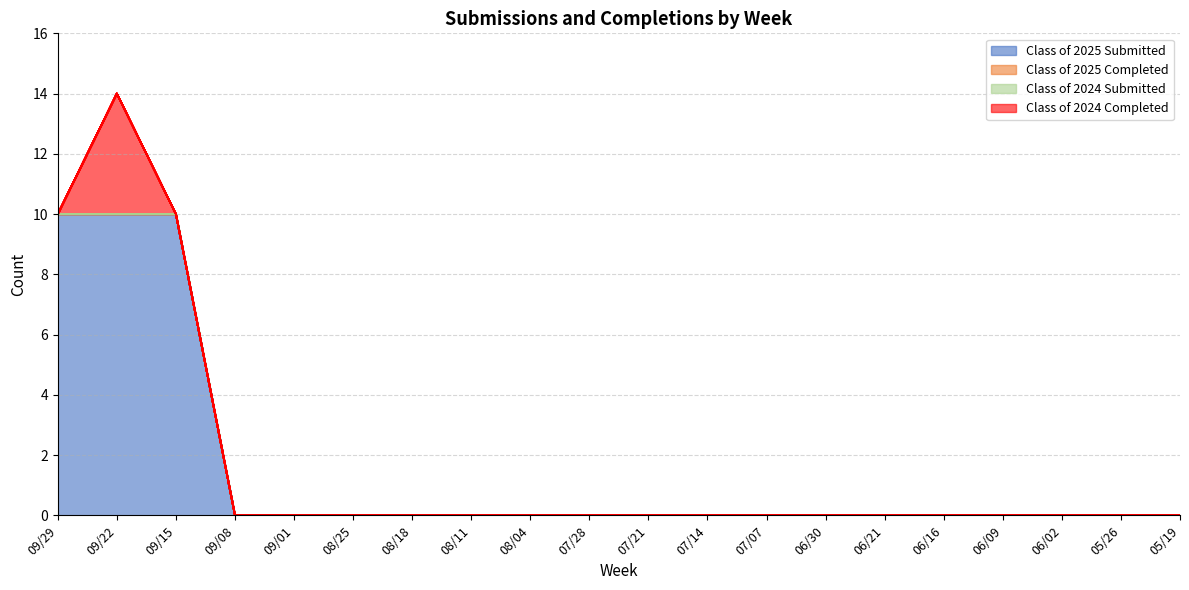

What position from the right is 06/21?

6